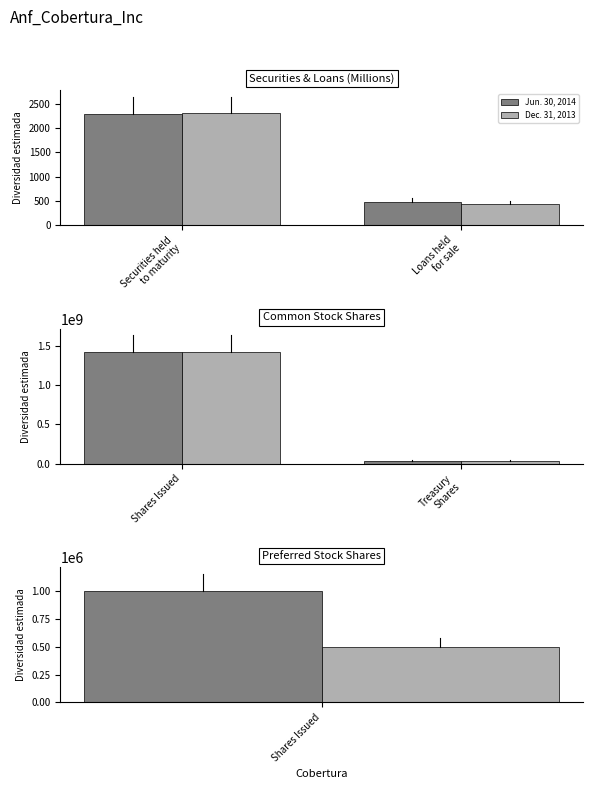

Which series changed the most between Shares Issued and Treasury Shares?

Jun. 30, 2014